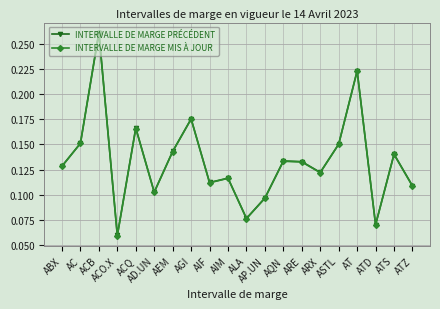

Which series changed the most between ACQ and AT?

INTERVALLE DE MARGE MIS À JOUR